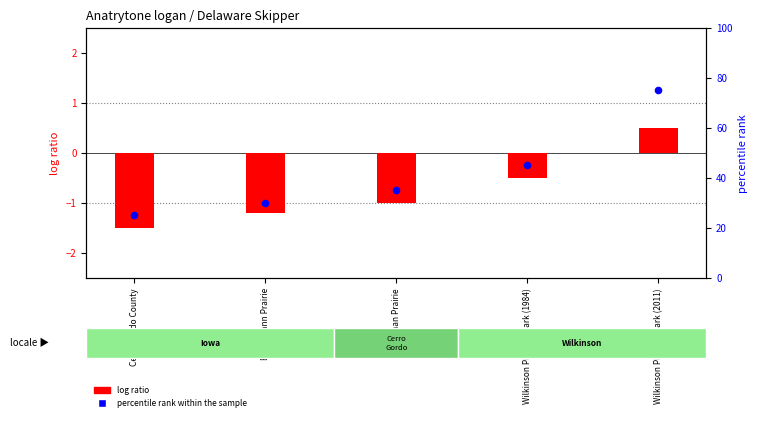

Which series contains the highest Y value?

percentile rank within the sample